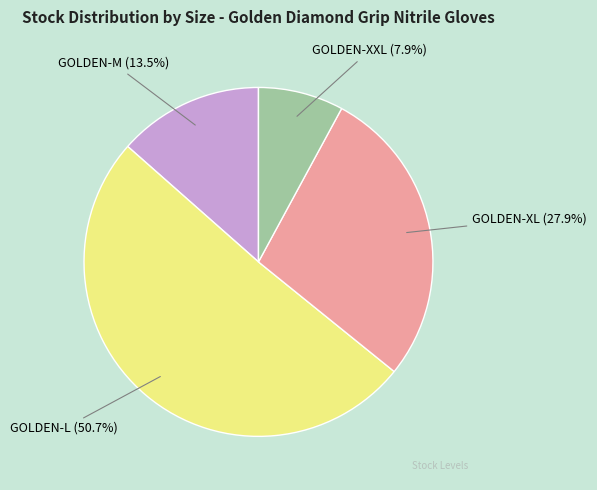

To the nearest percent, what is the combined percentage of GOLDEN-L and GOLDEN-M?

64%